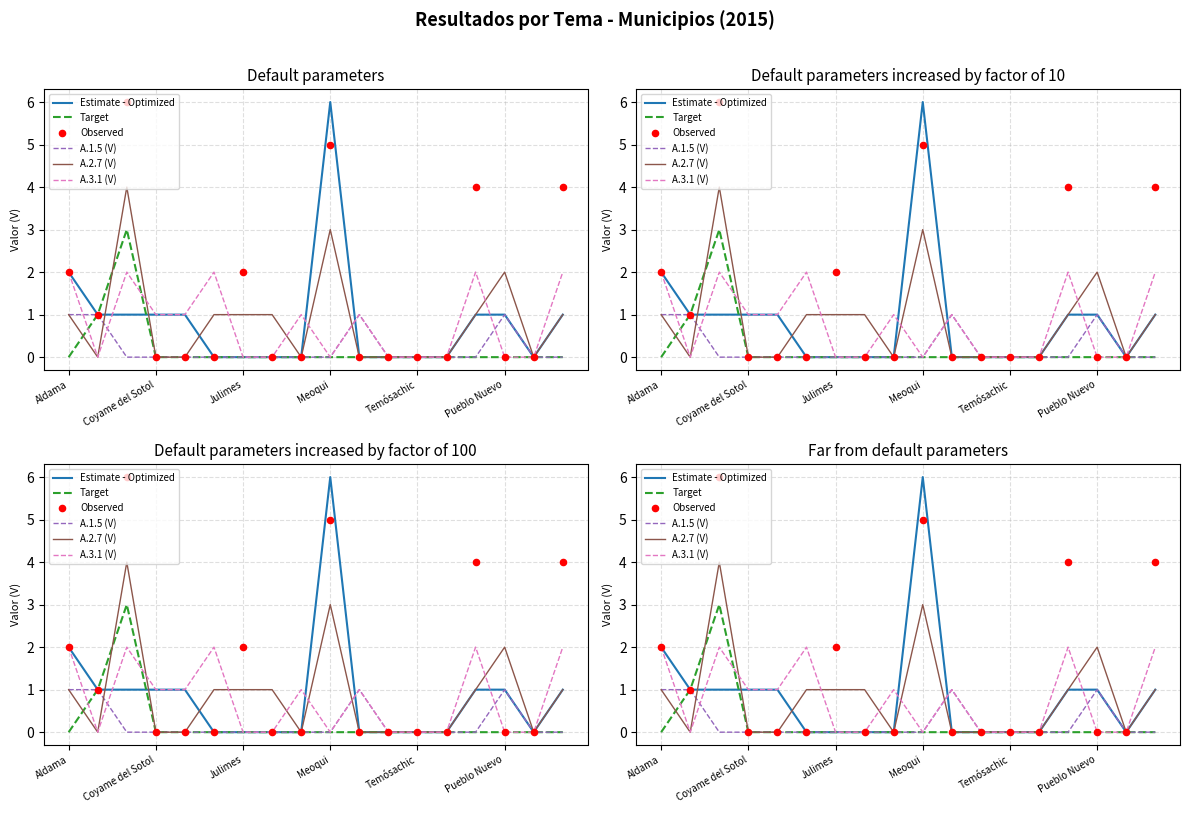

Which series reaches the maximum Y coordinate?

Estimate - Optimized